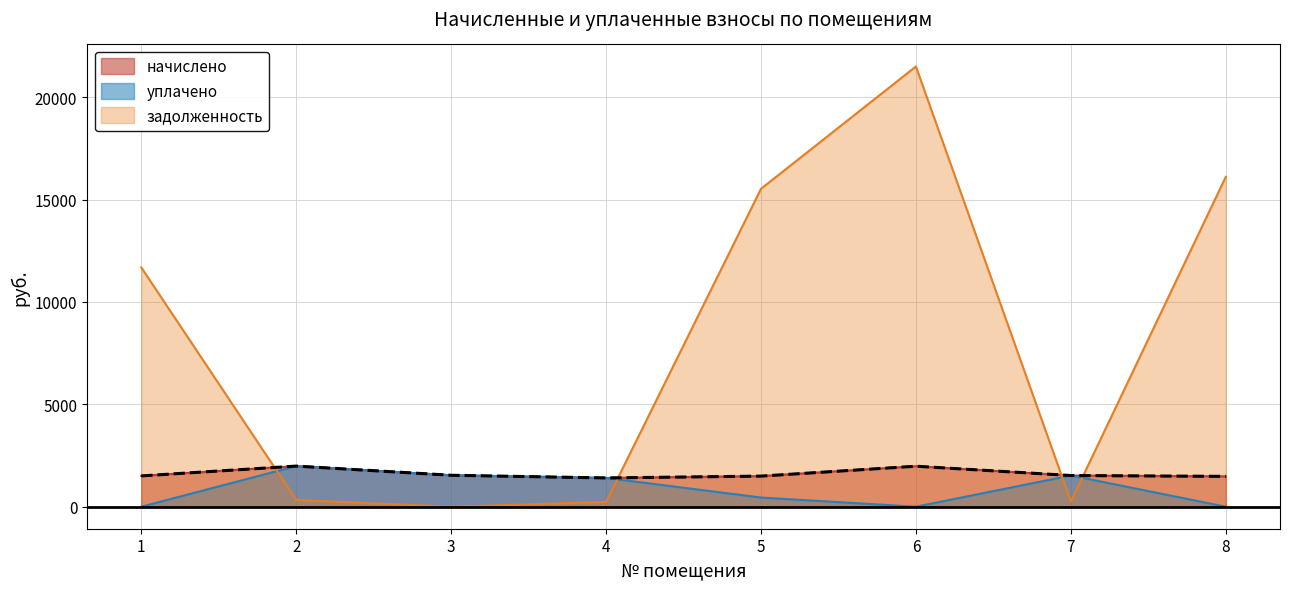

Reading right to left, transcribe all the data shown in this chart.

начислено: 1481.9	1523.2	1978.0	1494.6	1405.6	1535.9	1984.3	1504.1
уплачено: 0.0	1524.0	0.0	447.3	1405.6	1536.3	1983.9	0.0
задолженность: 16109.6	253.5	21502.6	15526.3	233.3	0.0	330.5	11688.4